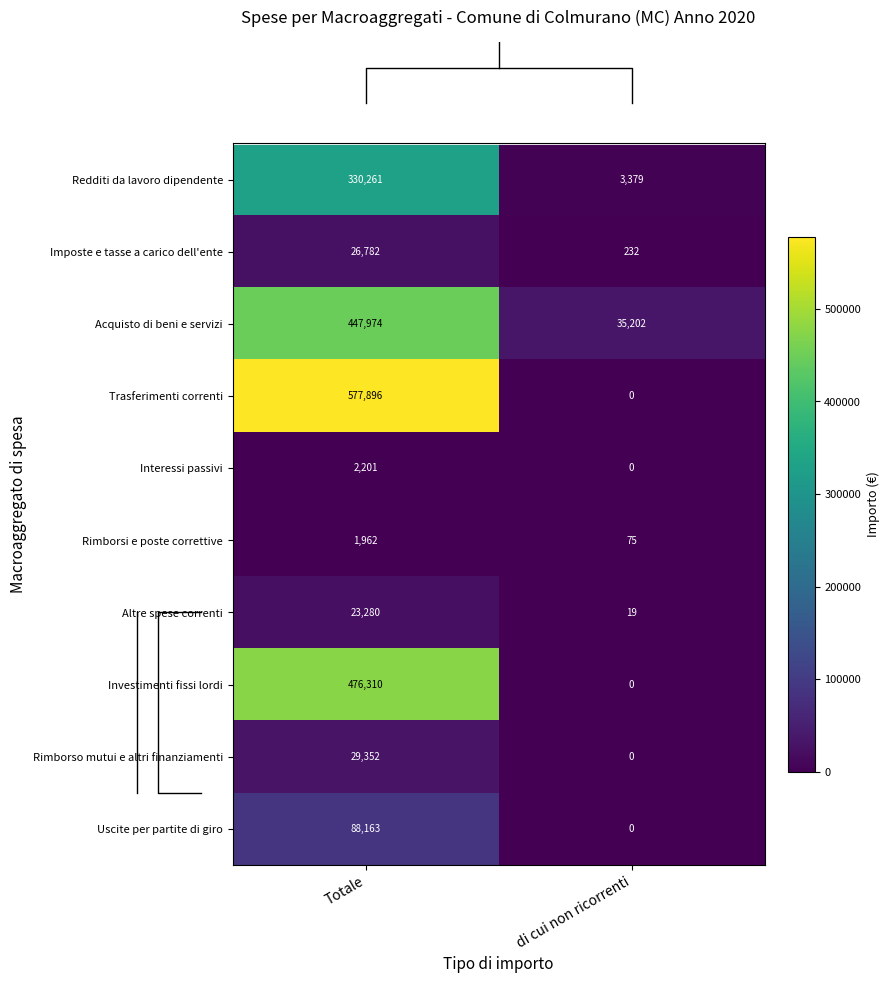

What is the difference between the Rimborsi e poste correttive values at Totale and di cui non ricorrenti?

1887